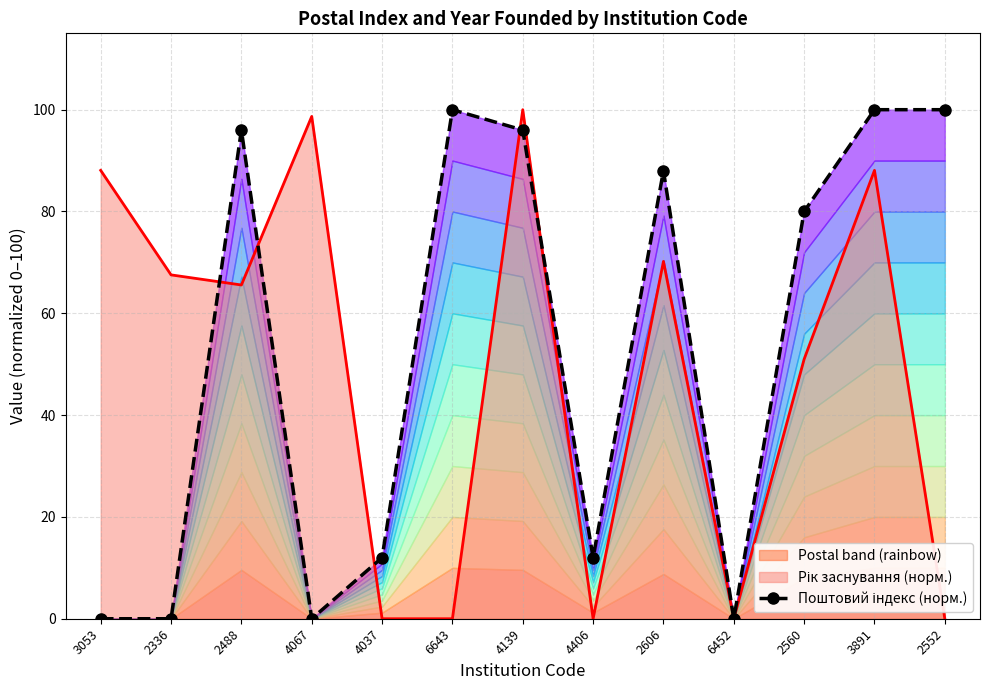

The value at 4067 is 41. True or false?

False